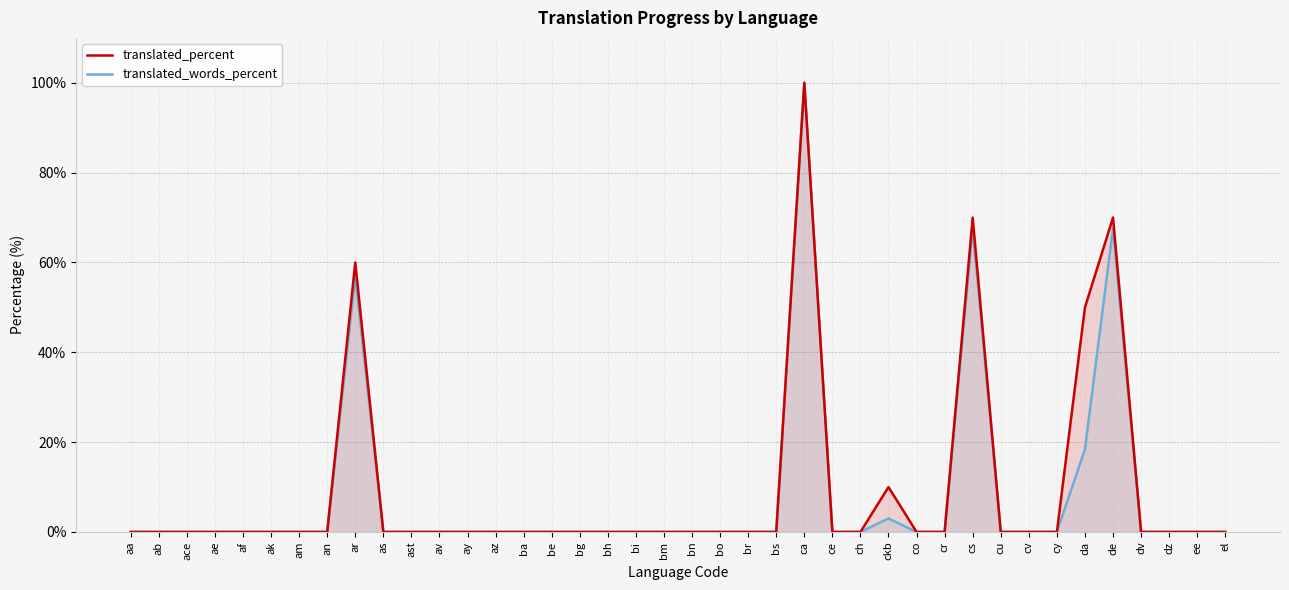

At how many categories does at least one series exceed 60?

3